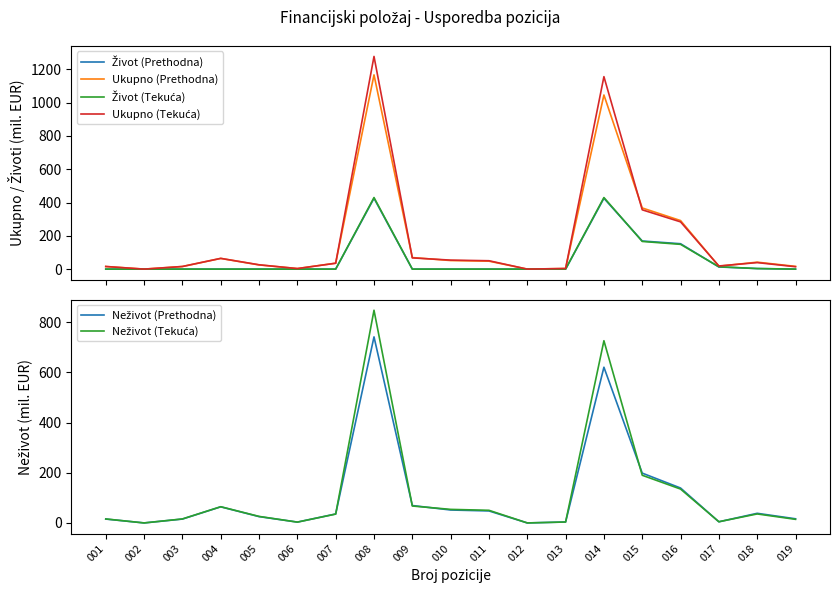

Where is Neživot (Tekuća) nearest to the value 423?

015